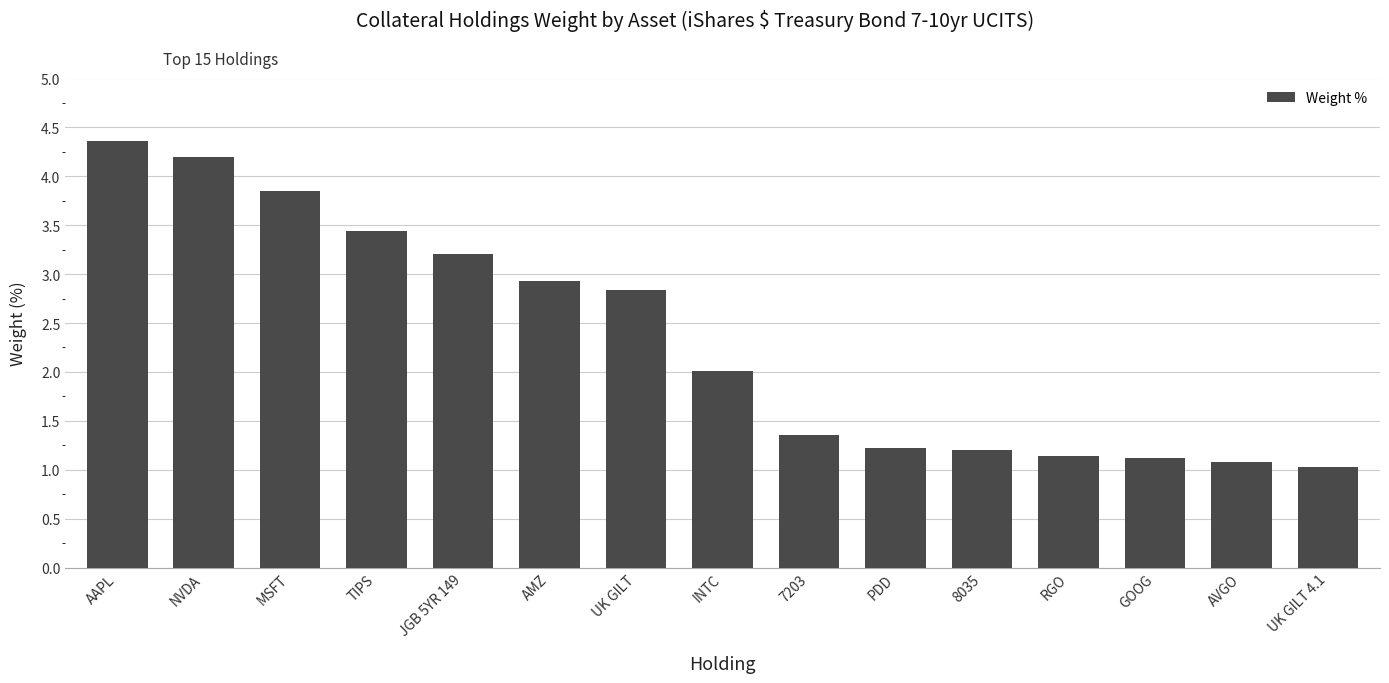

What is the ratio of the value at 7203 to the value at MSFT?

0.4